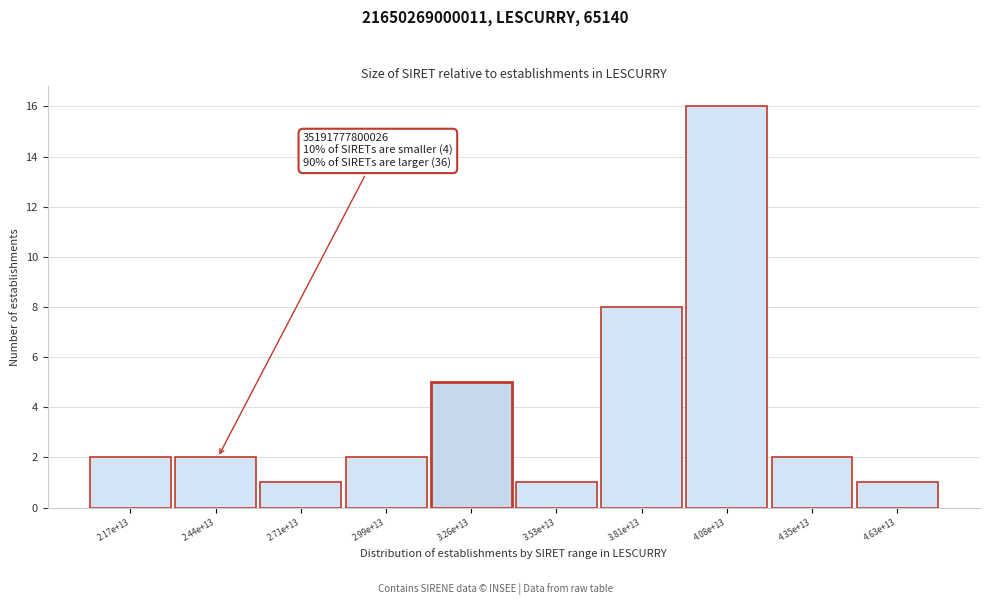

Reading left to right, extract all data points from this chart.

2.17e+13=2	2.44e+13=2	2.71e+13=1	2.99e+13=2	3.26e+13=5	3.53e+13=1	3.81e+13=8	4.08e+13=16	4.35e+13=2	4.63e+13=1